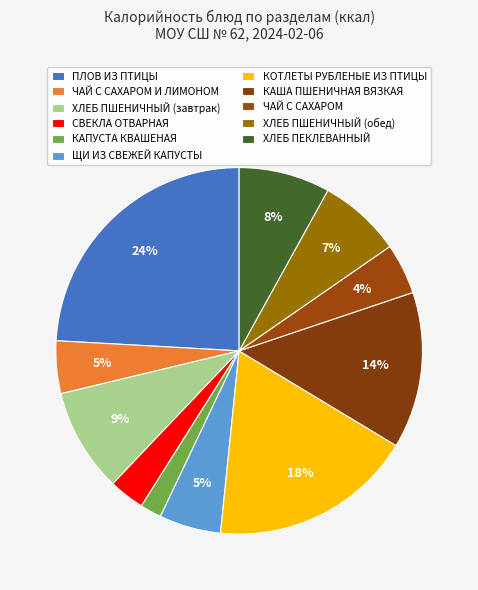

What percentage is NOT represented by ХЛЕБ ПШЕНИЧНЫЙ (обед)?

92.7%